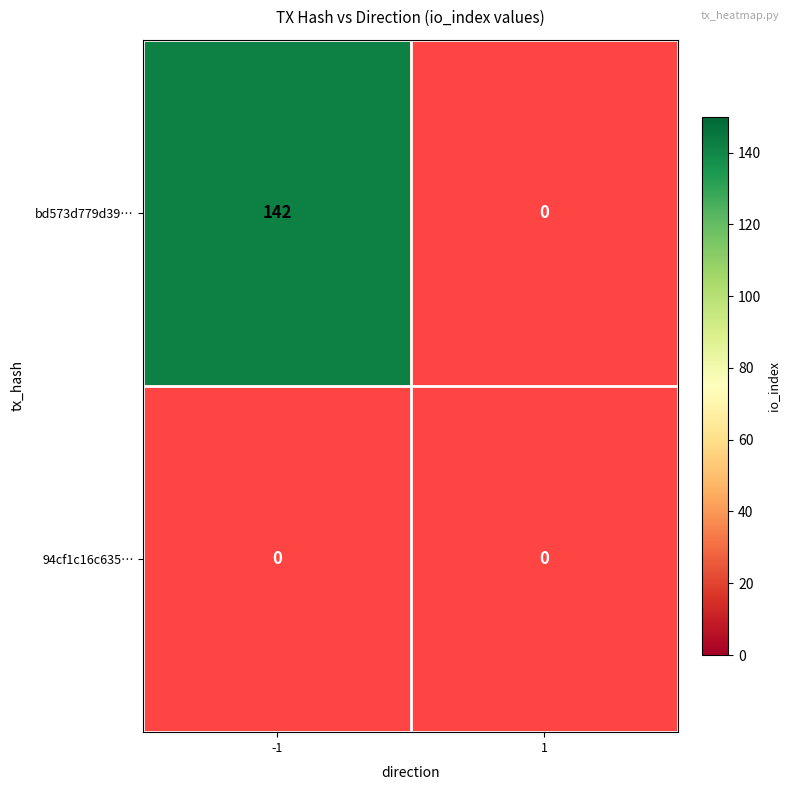

Reading left to right, extract all data points from this chart.

bd573d779d392863108d1e2224bfc37bdb27555: -1=142	1=0
94cf1c16c6354c30253deed9a4c37f9c623b946: -1=0	1=0